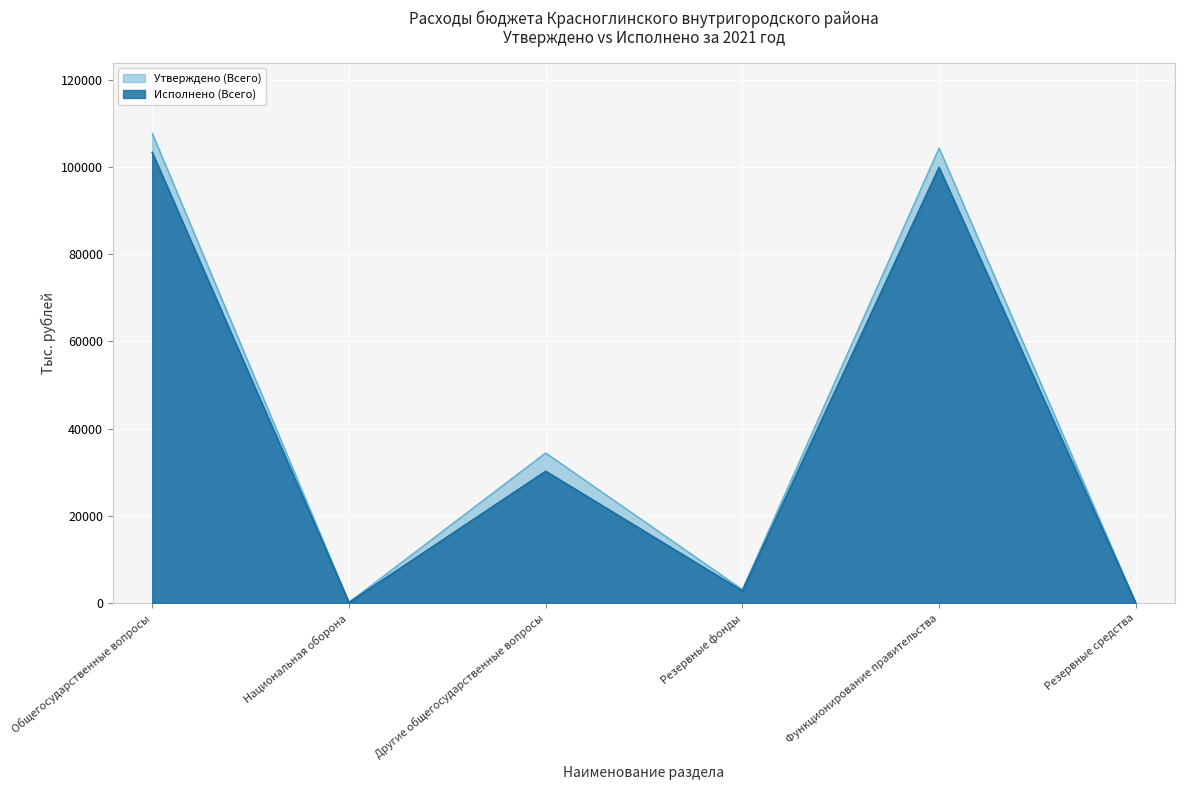

At which category does Утверждено (Всего) reach its first local peak?

Другие общегосударственные вопросы